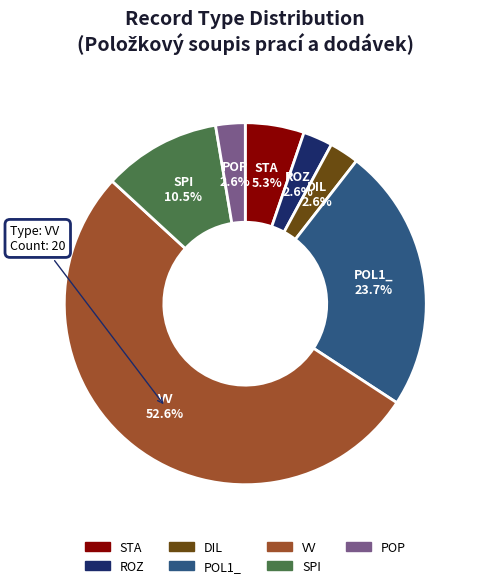

How many slices are in this pie chart?

7